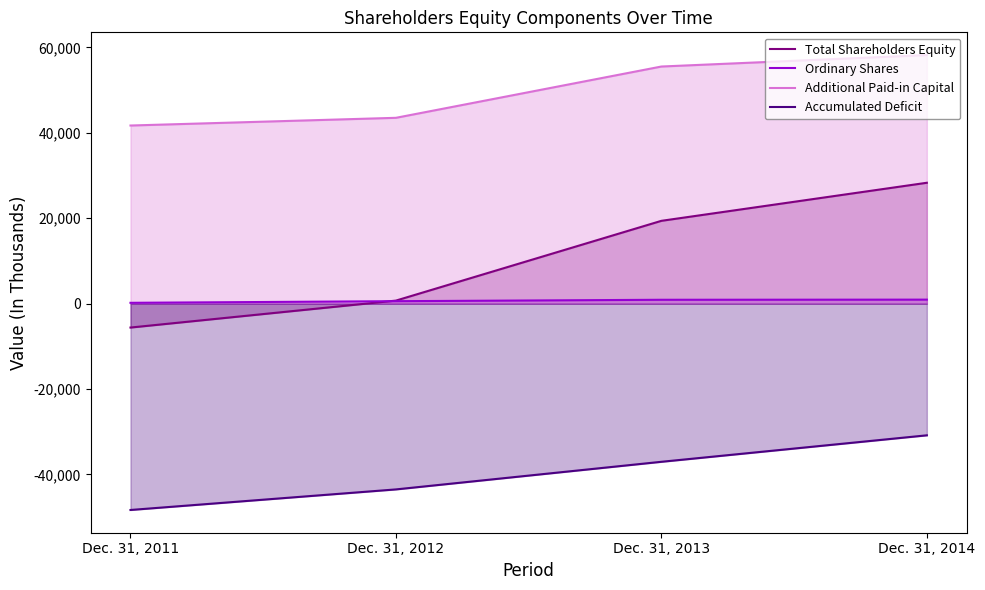

How many data points does each series have?

4